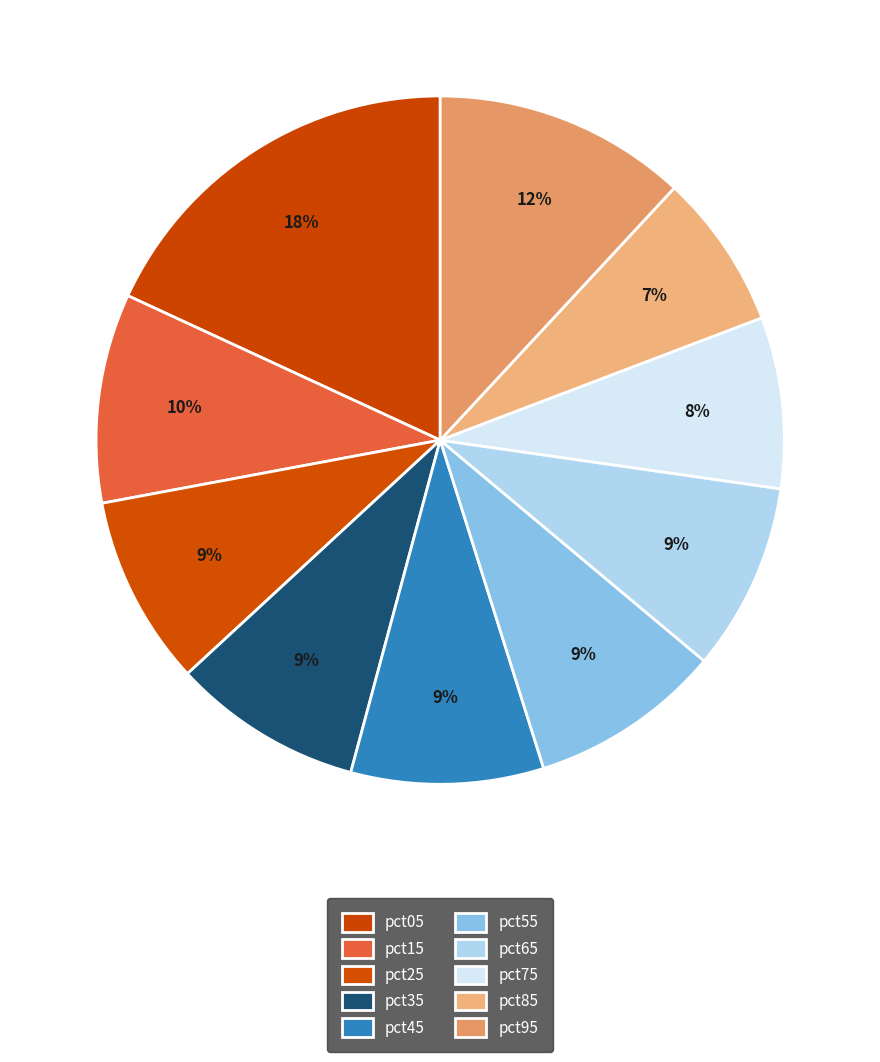

What is the total percentage of pct85 and pct95?

19.2%